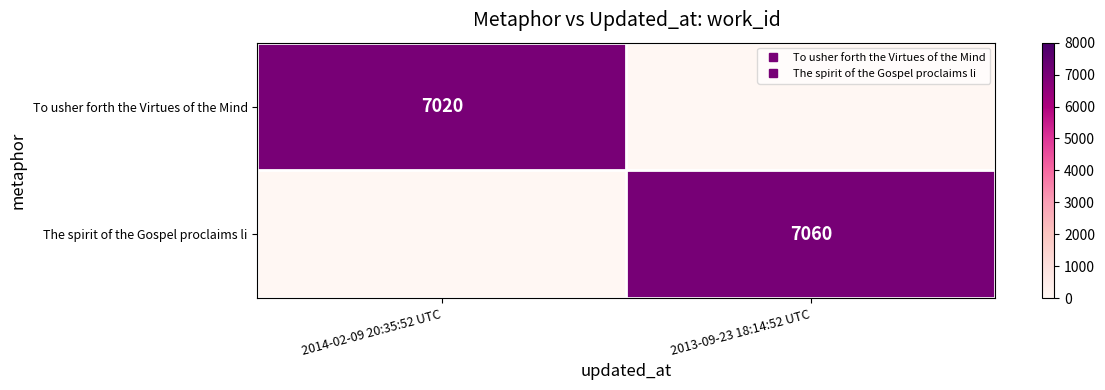

Rank the series by their maximum value, from lowest to highest.

To usher forth the Virtues of the Mind, The spirit of the Gospel proclaims li